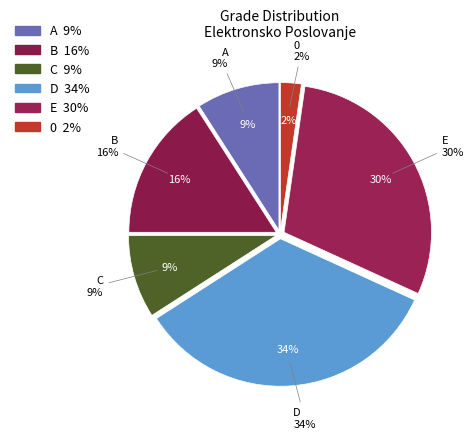

Approximately how many times larger is the value at 0 compared to E?

0.1